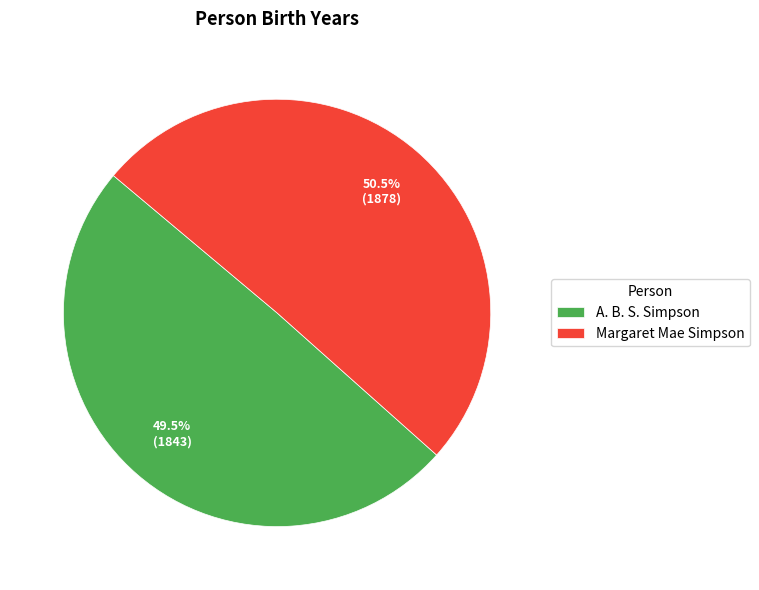

Combined, what portion of the pie is Margaret Mae Simpson and A. B. S. Simpson?

100.0%